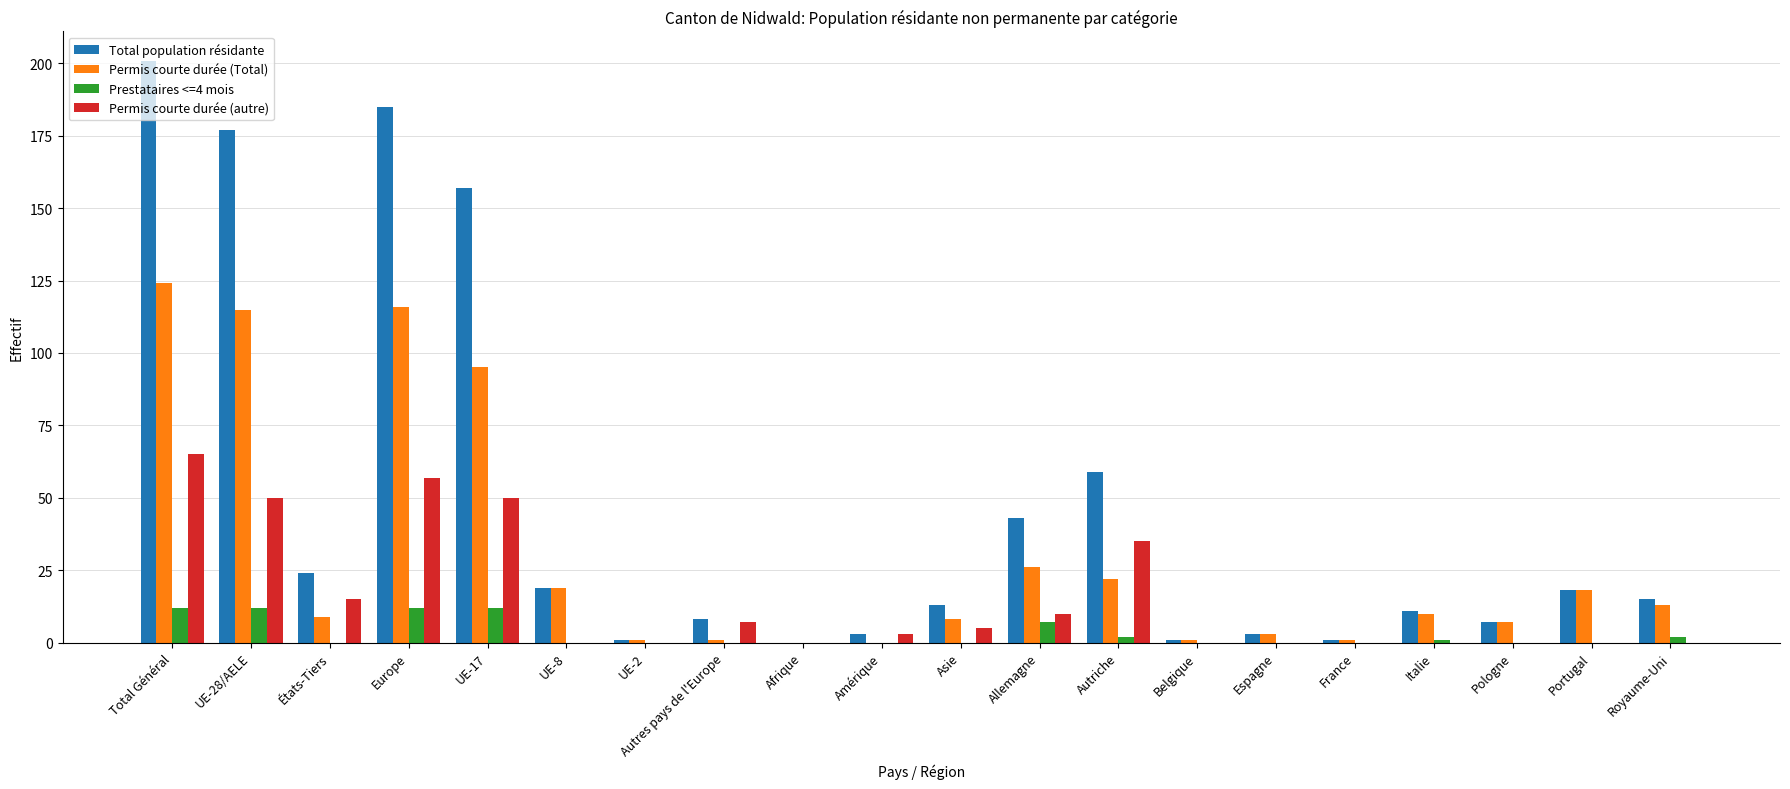

Which label corresponds to the largest value in the chart?

Total Général